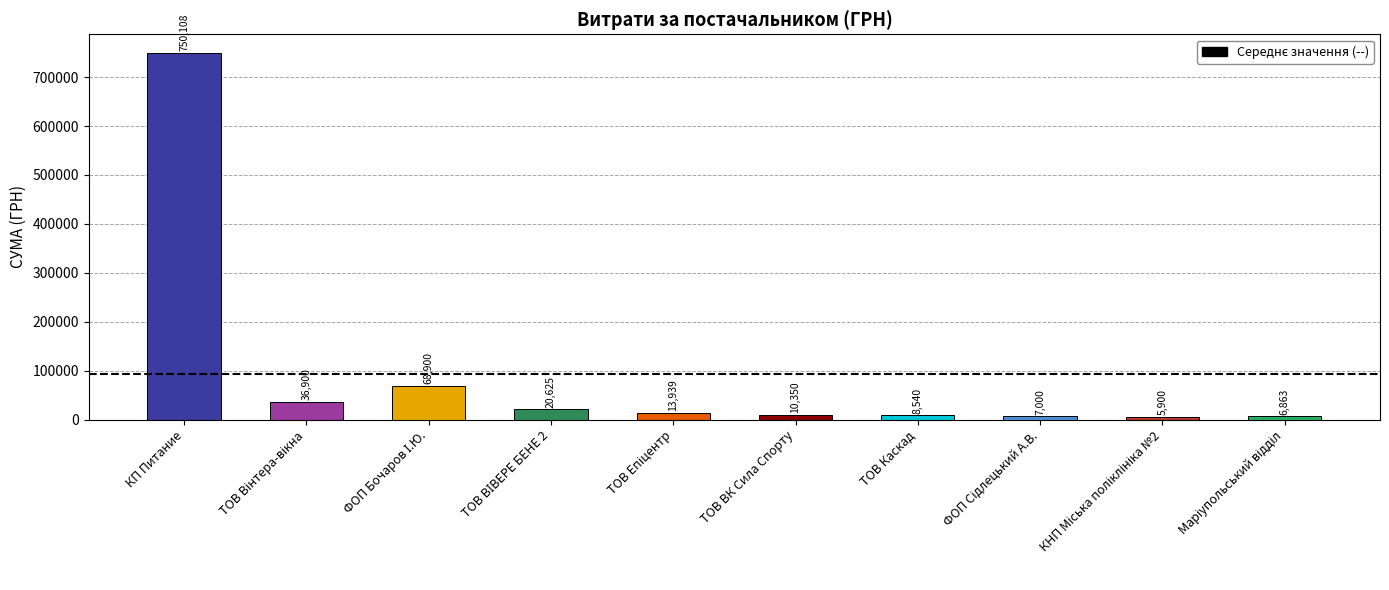

What is the value of the 6th bar from the left?

10350.0